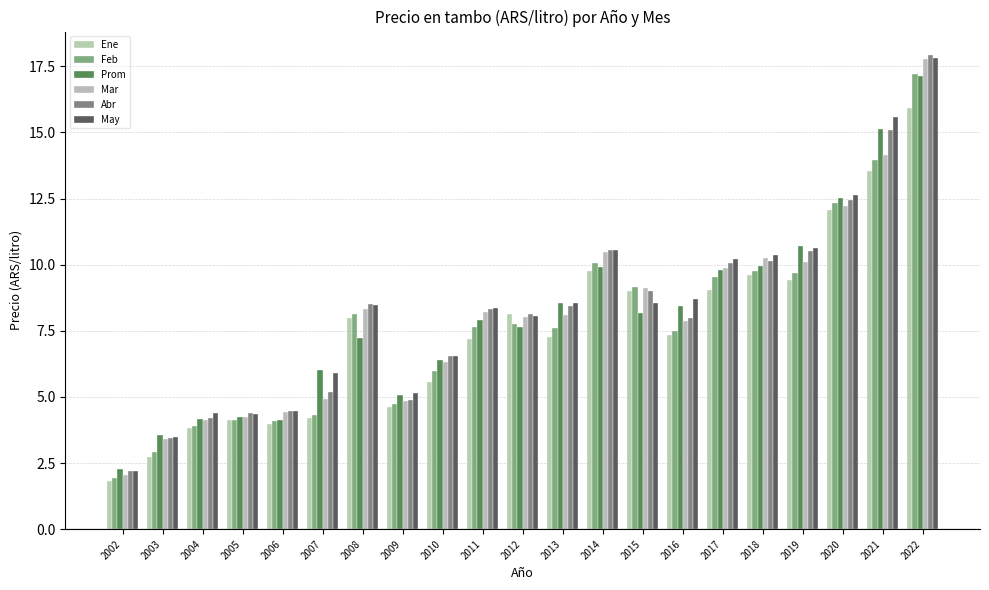

How many bars are there in total?

126